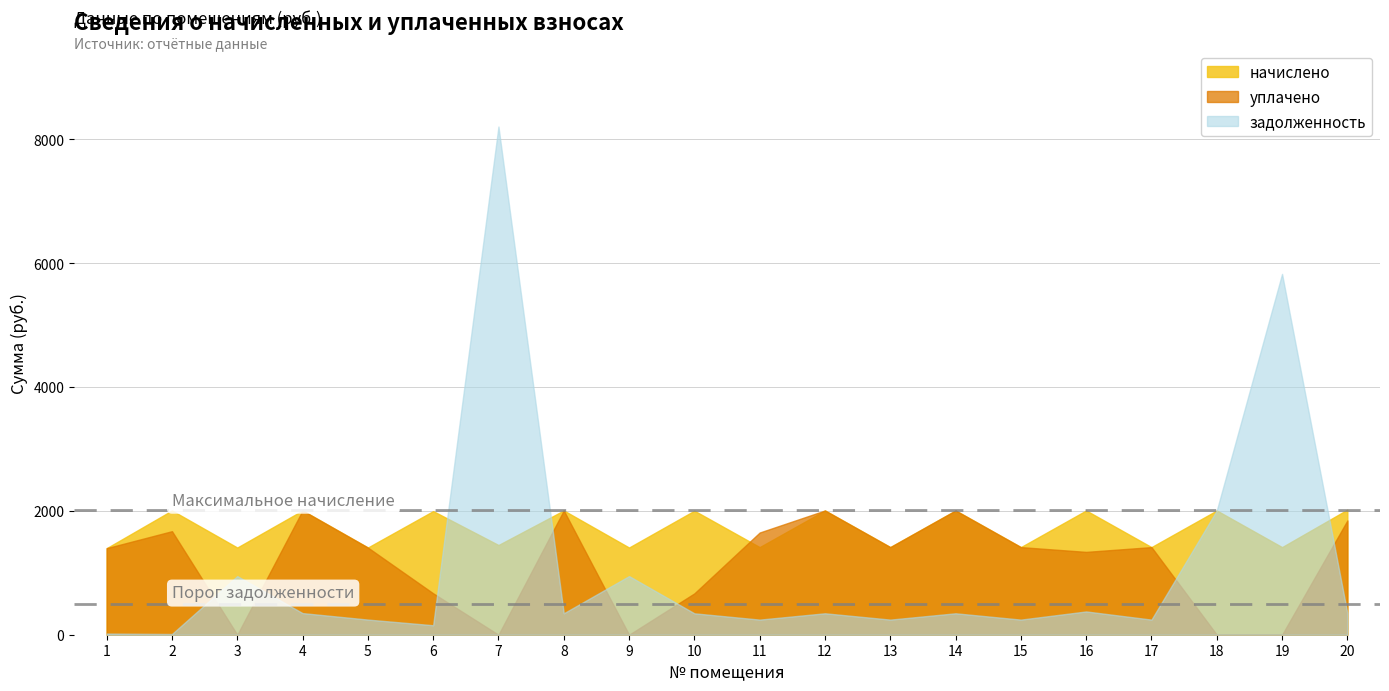

Which series has the largest total across all categories?

начислено